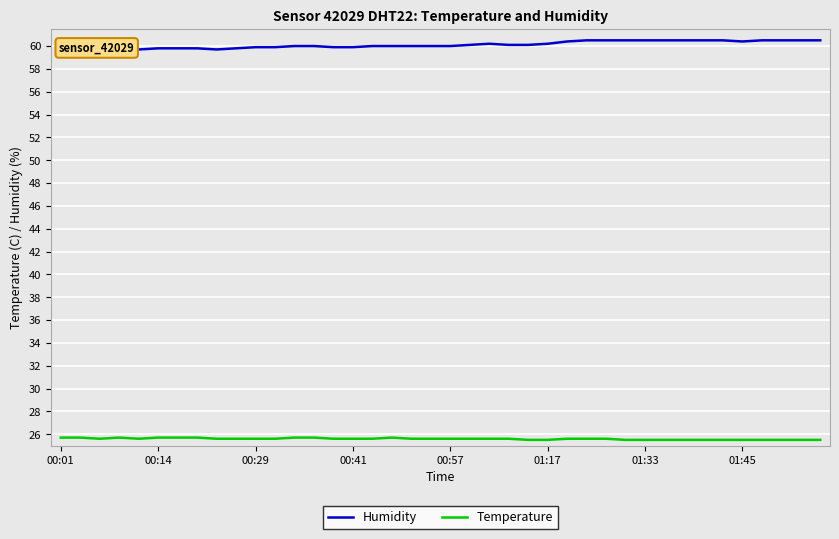

In Temperature, how many points are higher than both neighbors (excluding endpoints)?

2